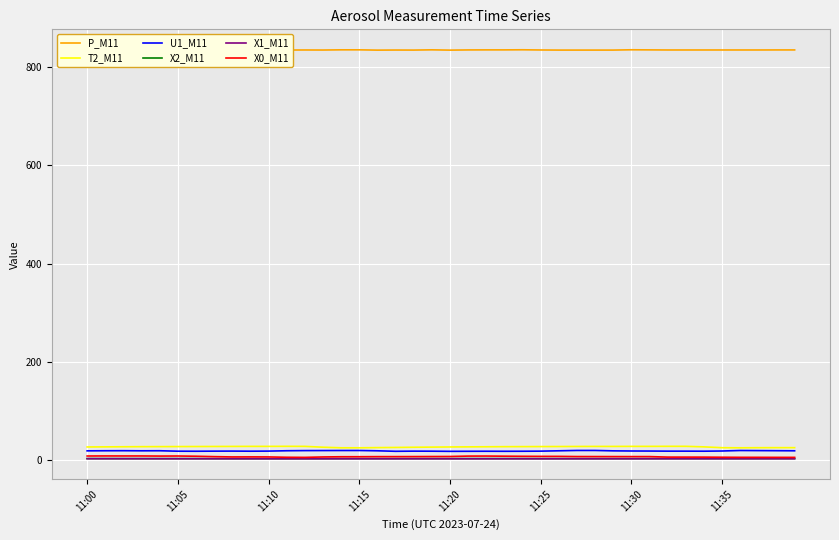

What is the smallest value displayed?

3.2